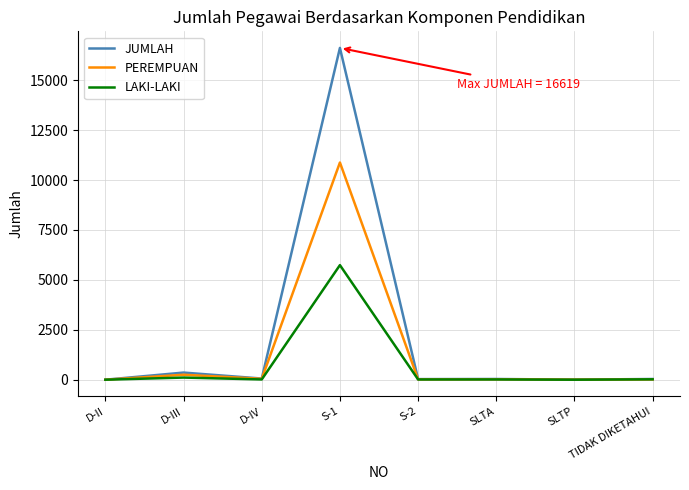

Rank the series by their average value, from highest to lowest.

JUMLAH, PEREMPUAN, LAKI-LAKI